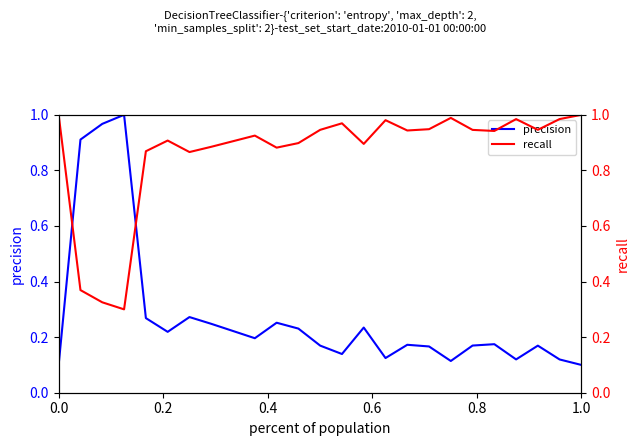

In recall, how many points are higher than both neighbors (excluding endpoints)?

6